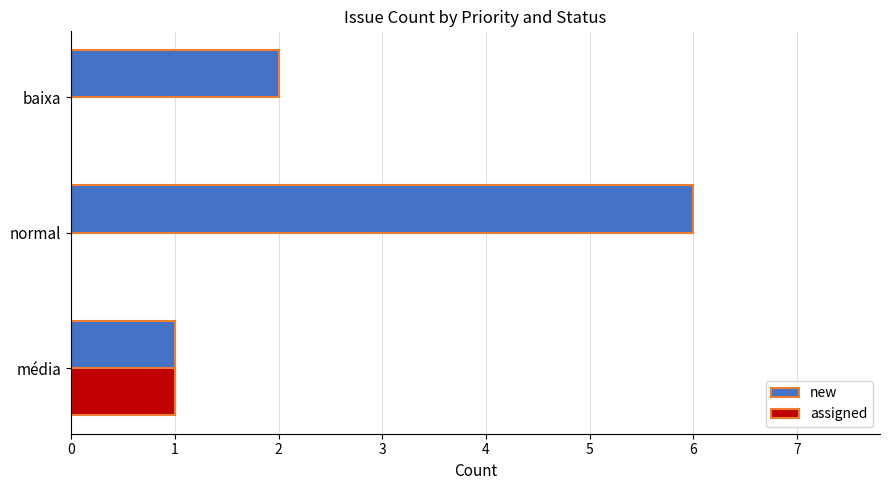

What is the sum of all new values?

9